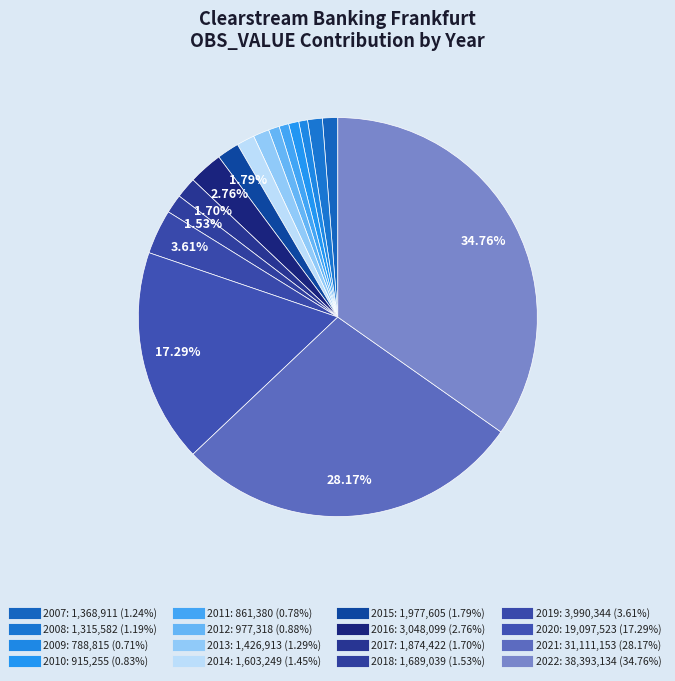

What percentage do 2013 and 2015 together represent?

3.1%